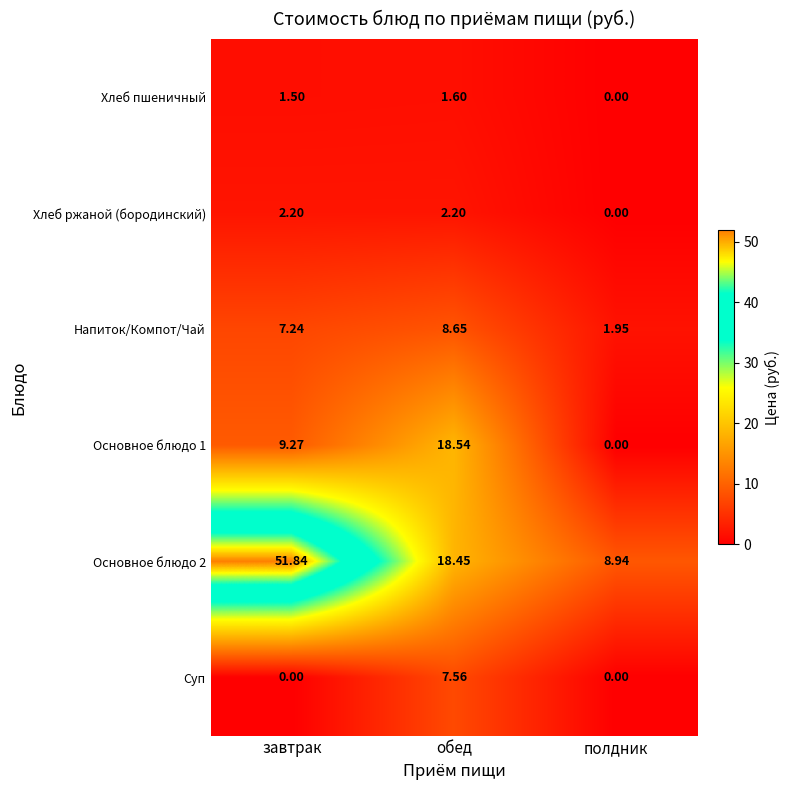

At which category is the sum across all series the highest?

завтрак